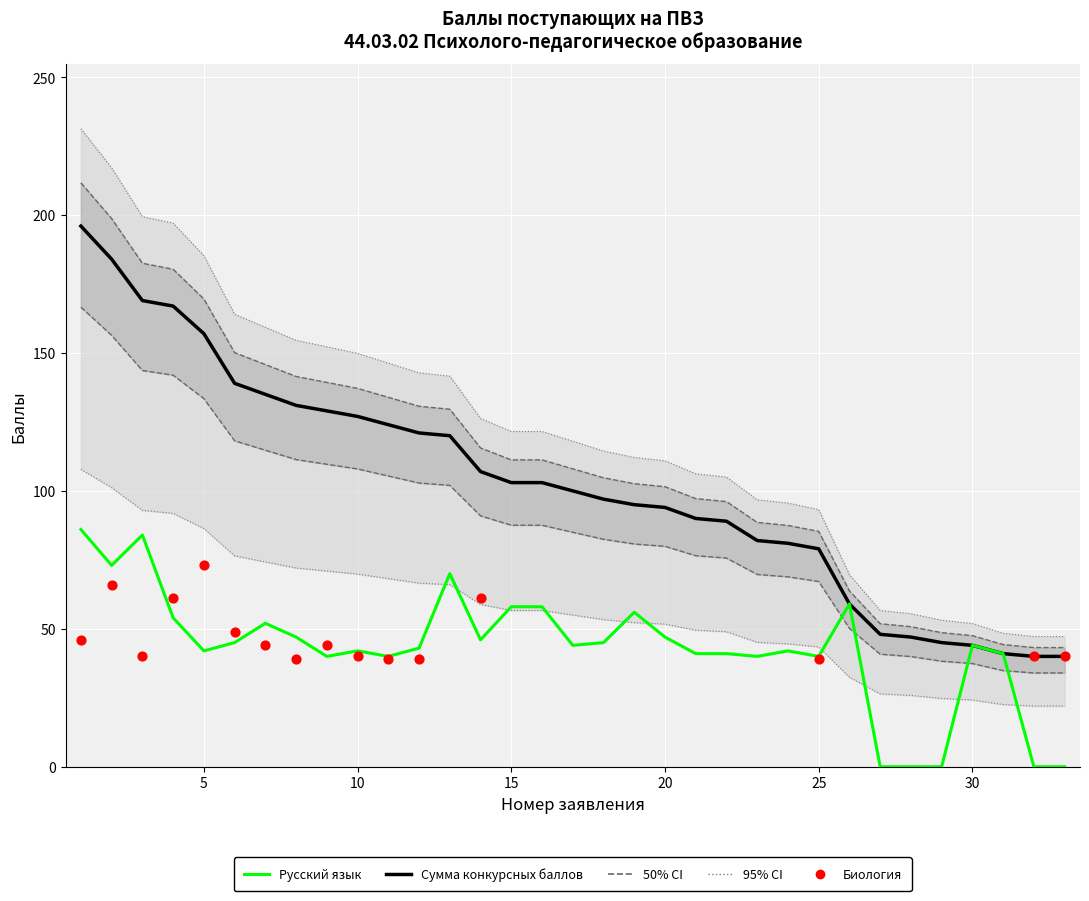

At how many categories does at least one series exceed 11?

33